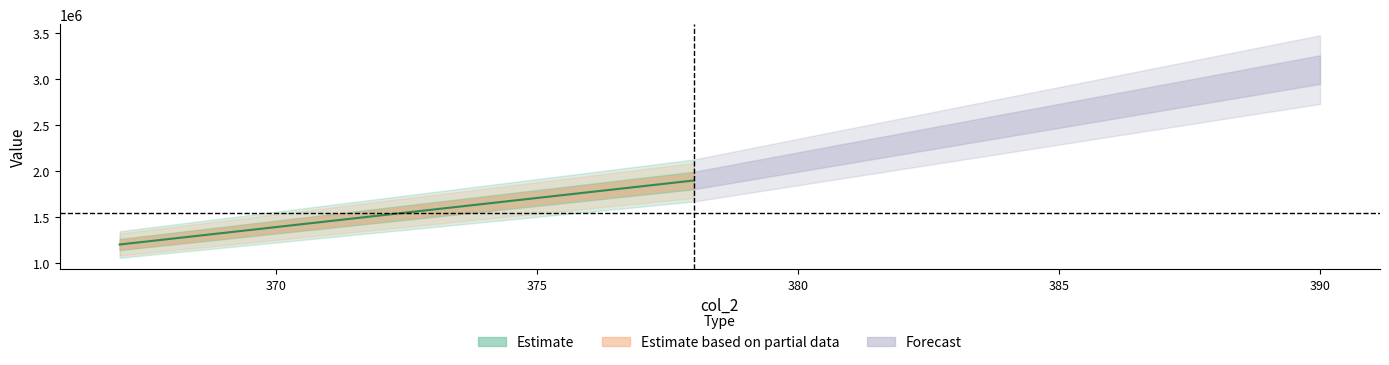

What is the change in value from 367 to 378?

+694004.8